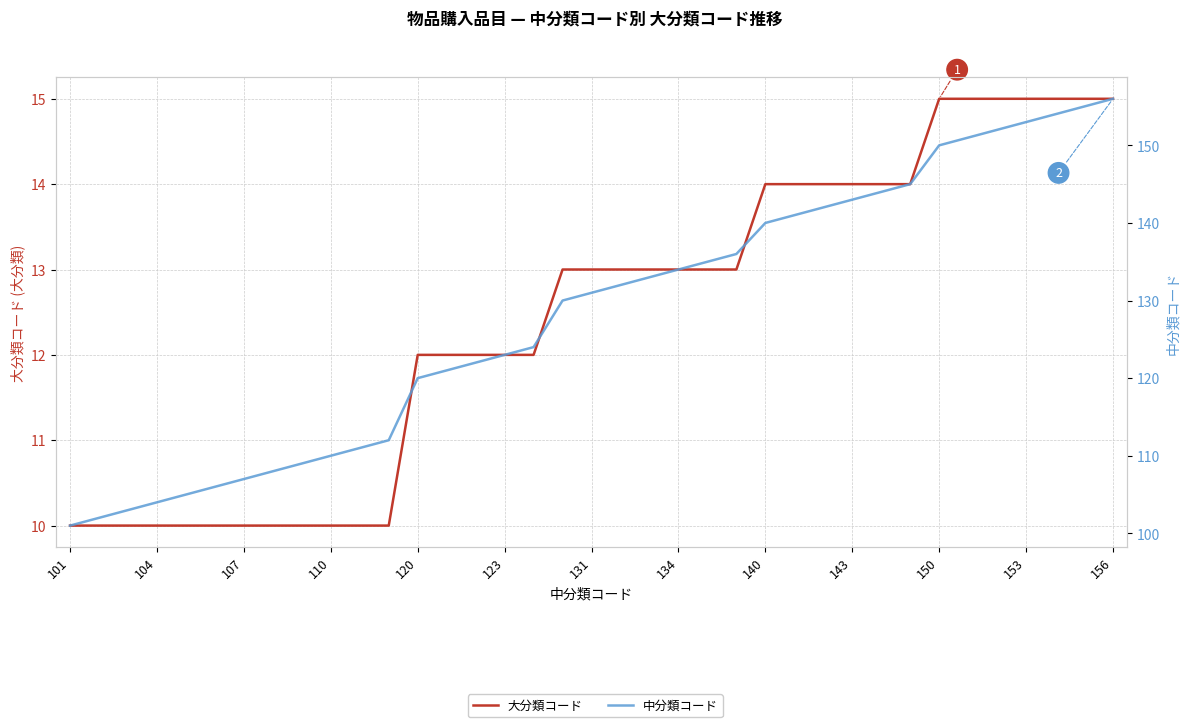

True or false: 大分類コード and 中分類コード intersect in this chart.

False